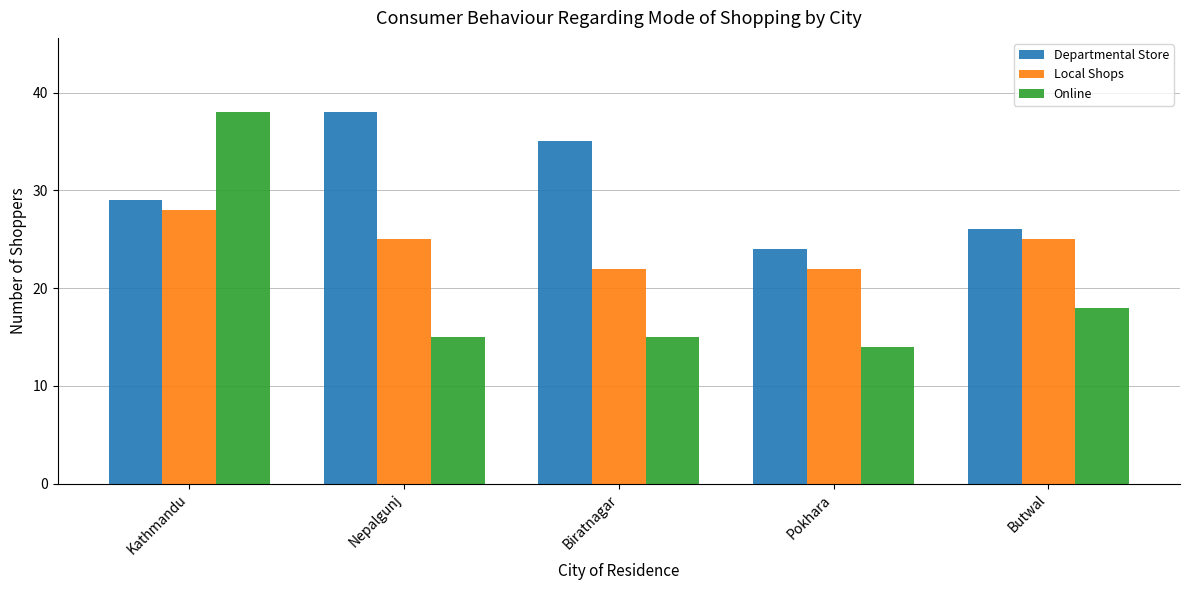

How many bars are there in total?

15